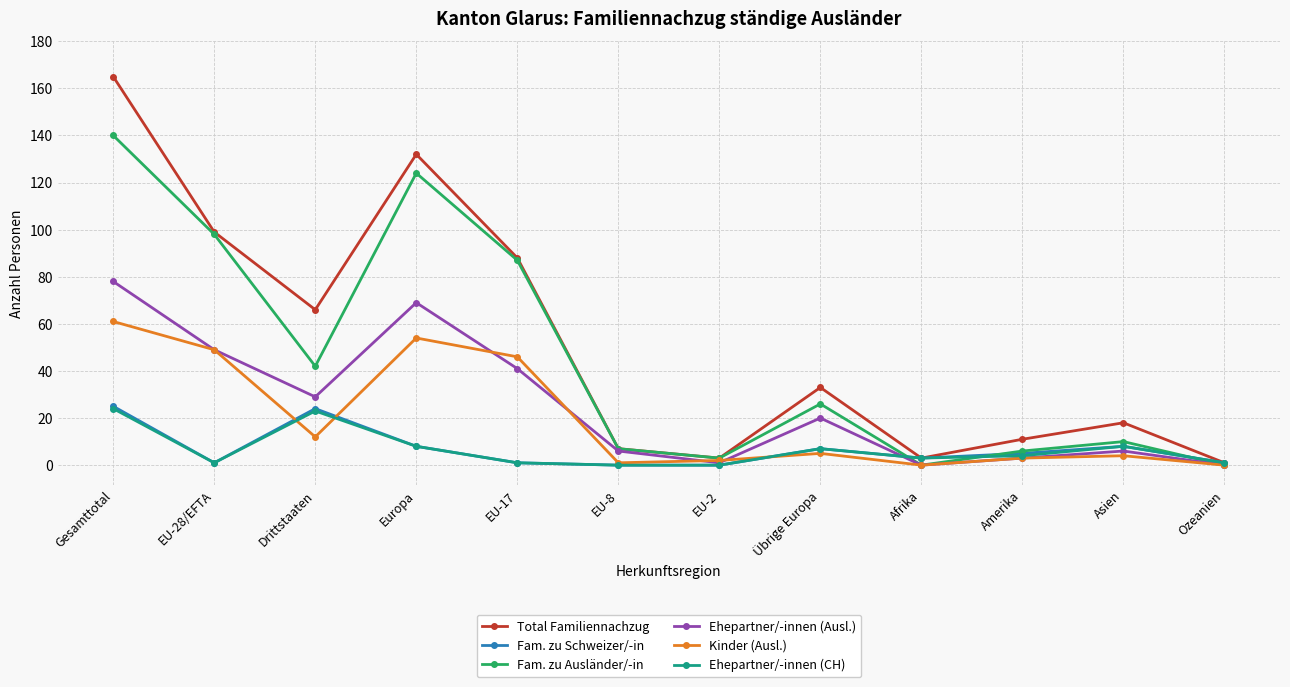

What is the greatest value displayed?

165